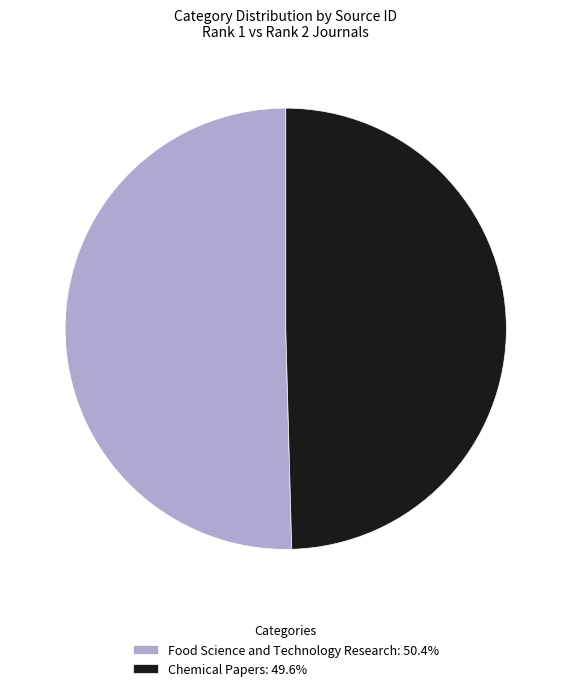

What is the ratio of the value at Food Science and Technology Research: 50.4% to the value at Chemical Papers: 49.6%?

1.0